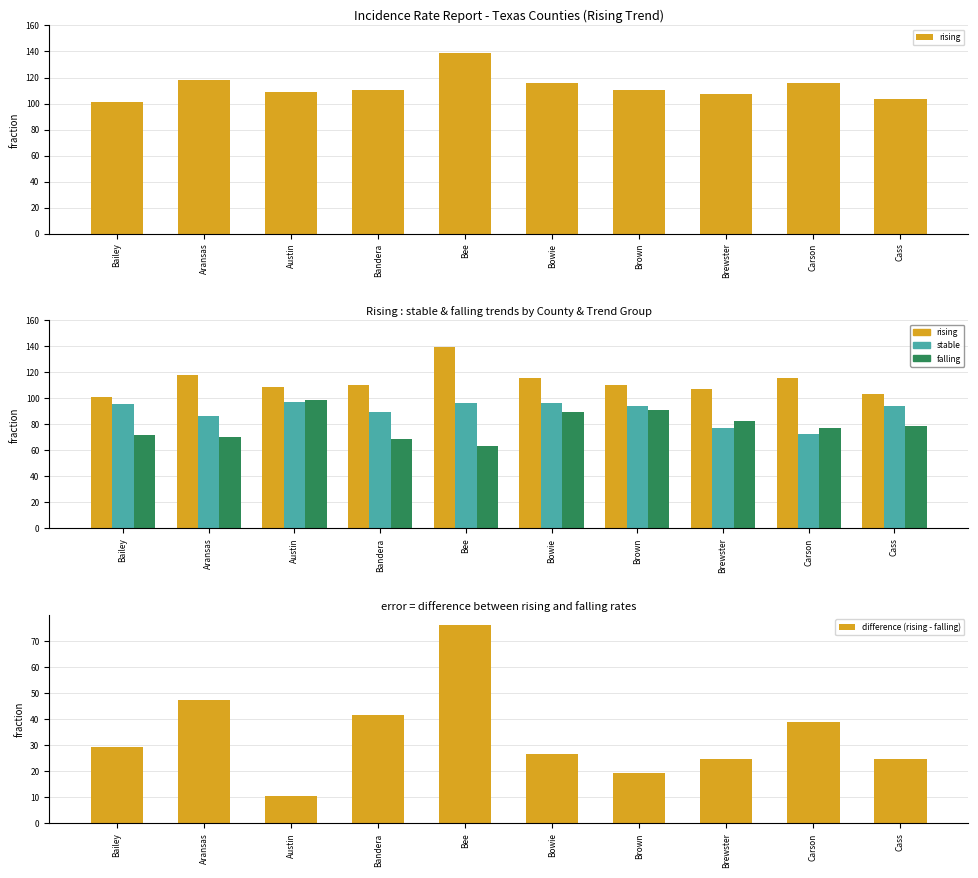

At which label does stable first exceed 94?

Bailey